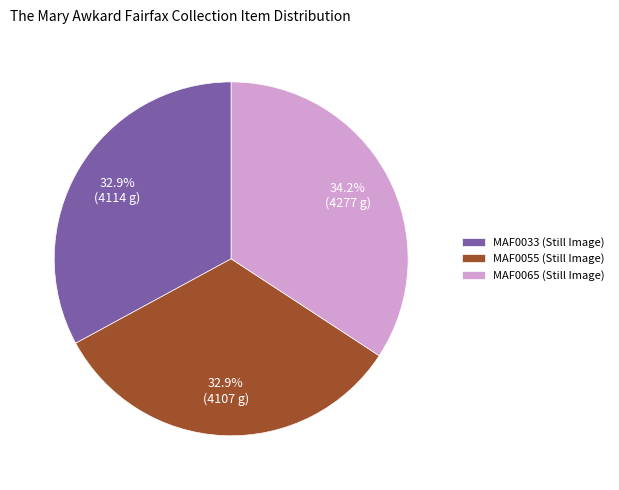

Count the number of slices in the pie.

3